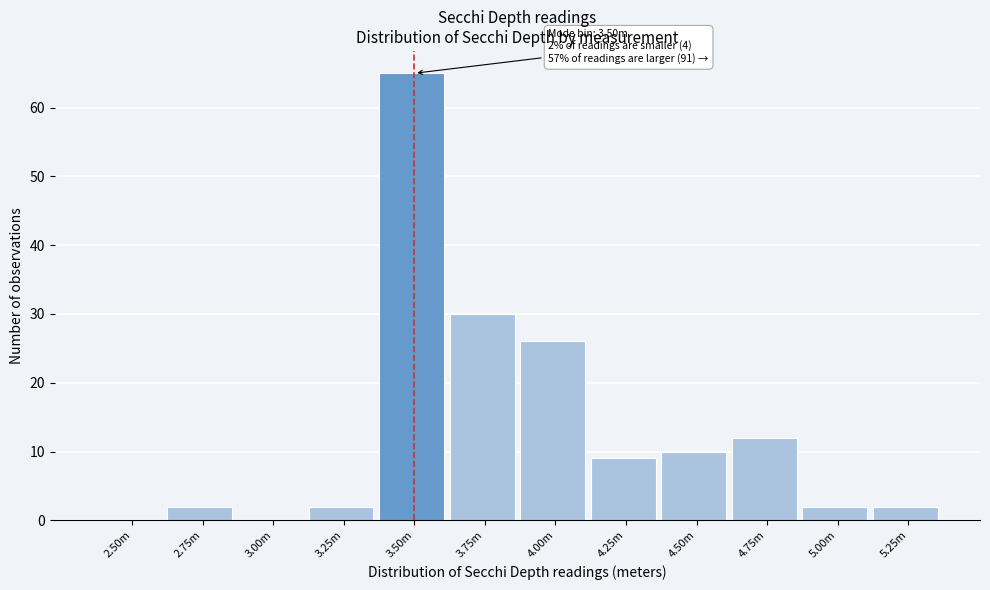

Reading left to right, list all the values displayed in this chart.

2.50m=0	2.75m=2	3.00m=0	3.25m=2	3.50m=65	3.75m=30	4.00m=26	4.25m=9	4.50m=10	4.75m=12	5.00m=2	5.25m=2